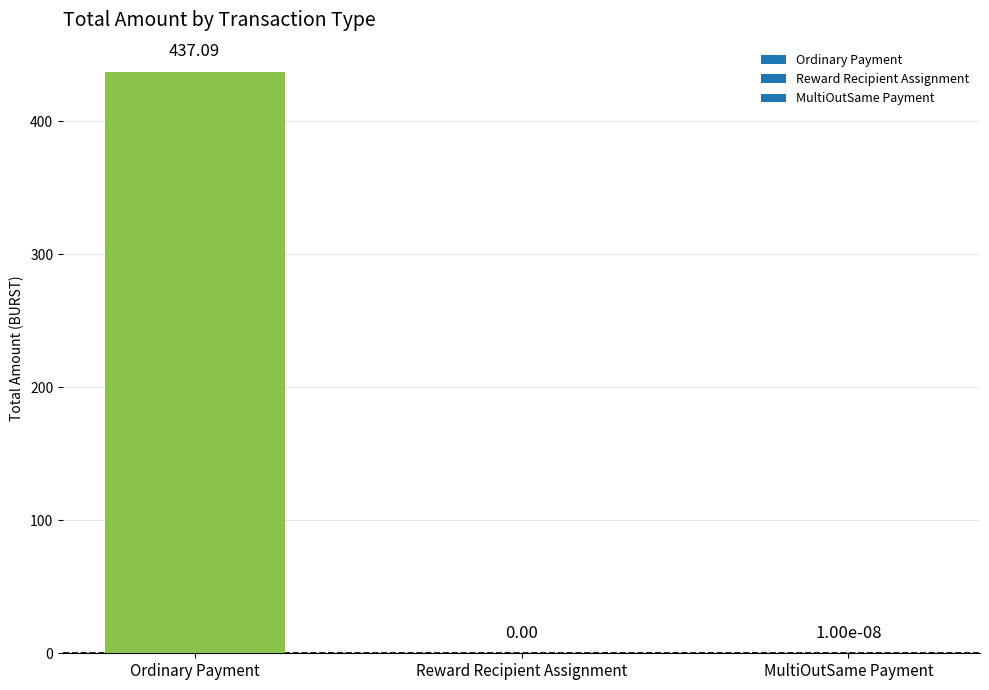

Between Ordinary Payment and MultiOutSame Payment, which is larger?

Ordinary Payment